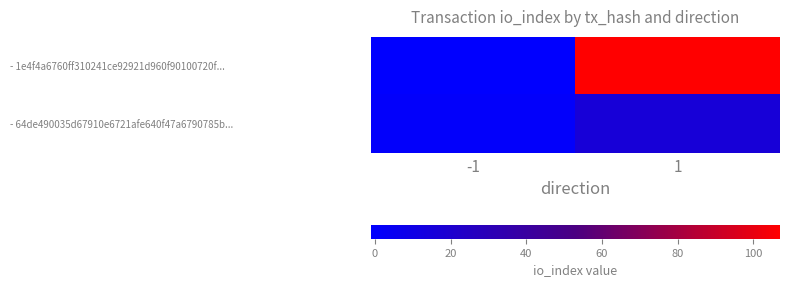

Which series has the largest total across all categories?

- 1e4f4a6760ff310241ce92921d960f90100720f...